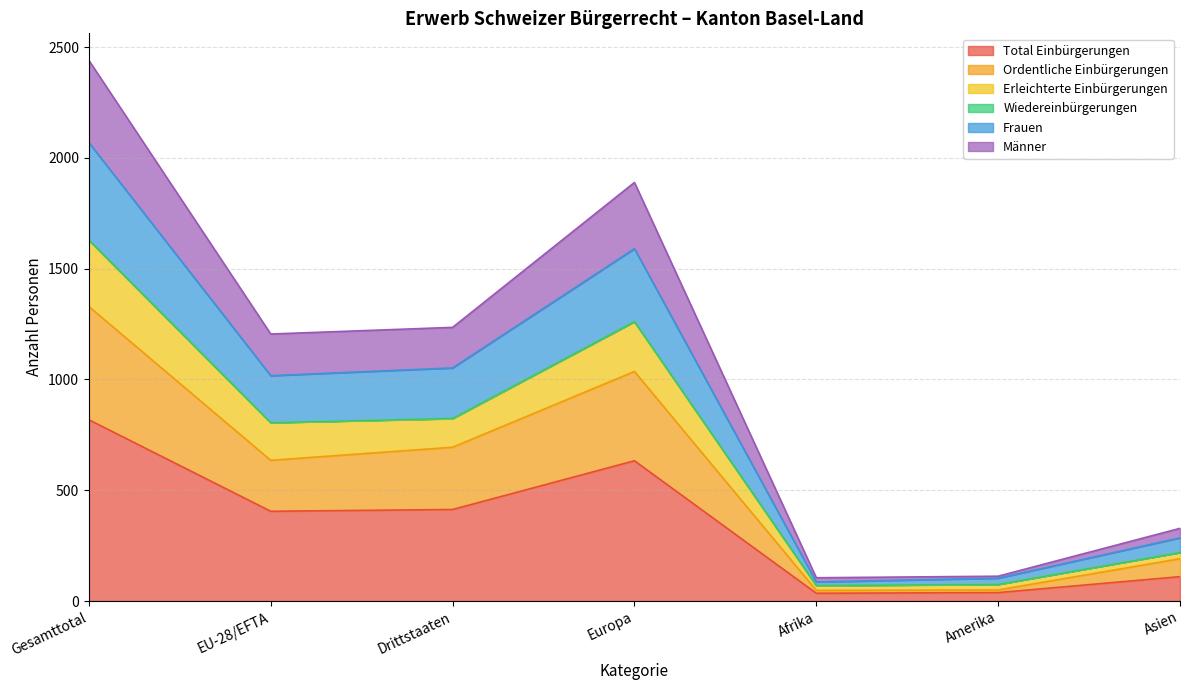

What is the label of the 2nd point from the right?

Amerika